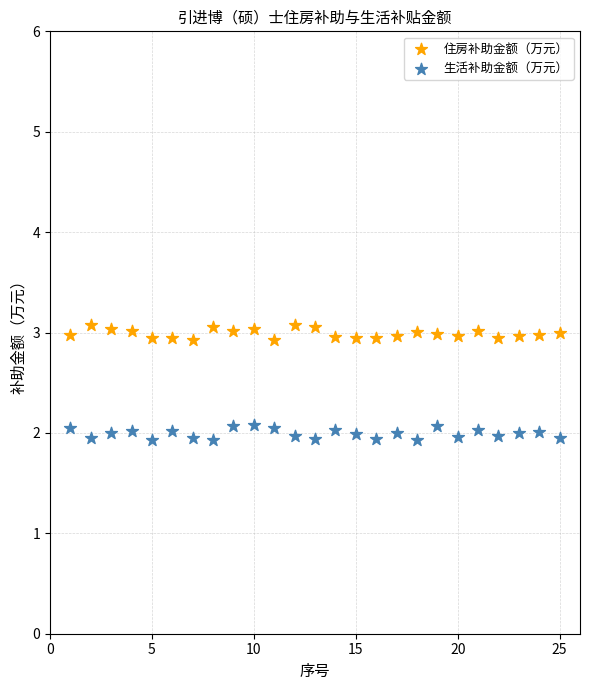

What are all the series names shown in the legend?

住房补助金额（万元）, 生活补助金额（万元）